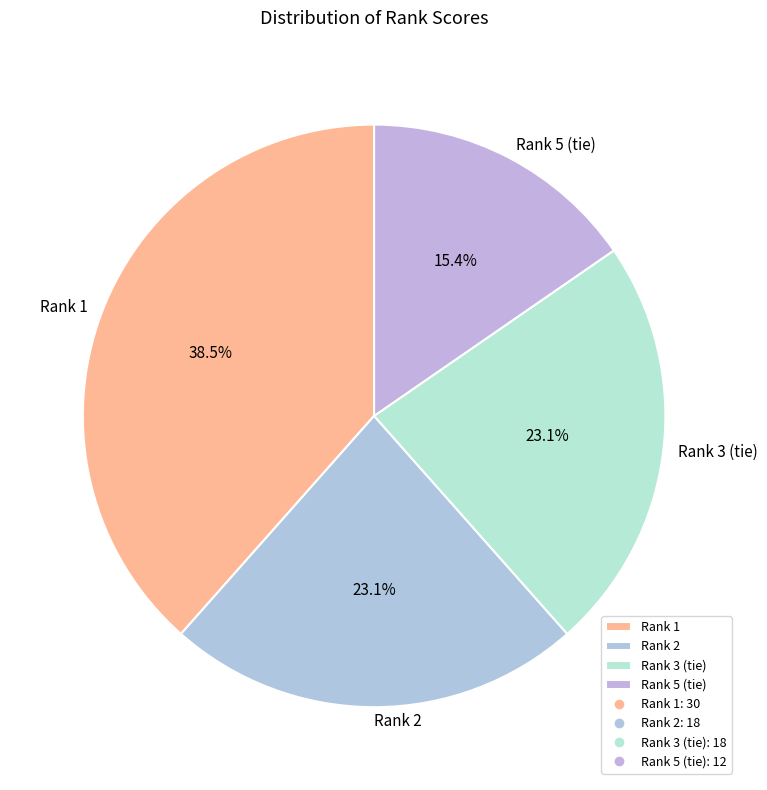

Between Rank 3 (tie) and Rank 5 (tie), which is larger?

Rank 3 (tie)